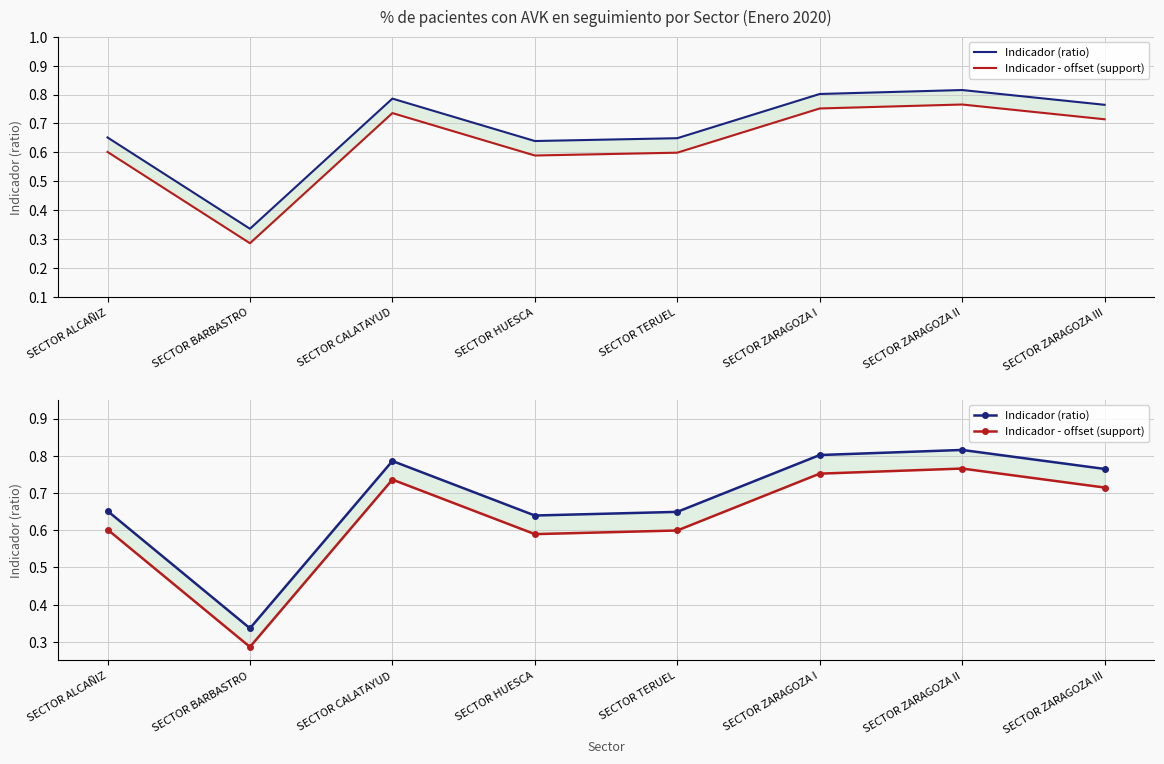

Which series has the largest total across all categories?

Indicador (ratio)